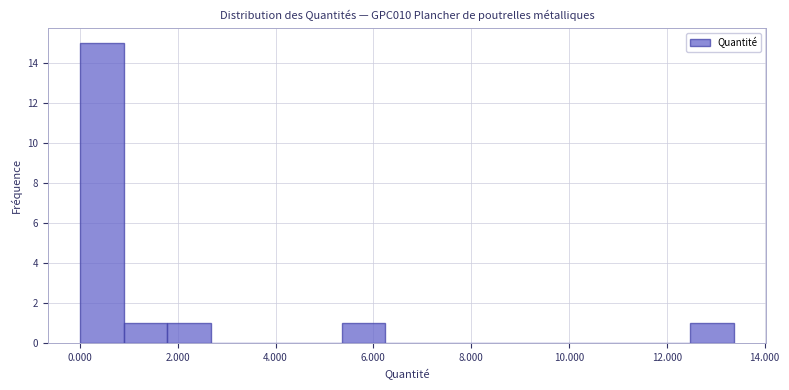

Reading left to right, list every bar in this chart as the range it spans on the x-axis followed by its height. Neither the bar edges nor the heights are printed on the chart, so give them approximately, as read against the axes.

0.0 to 1.0: 15
1.0 to 1.8: 1
1.8 to 2.6: 1
2.6 to 3.6: 0
3.6 to 4.4: 0
4.4 to 5.4: 0
5.4 to 6.2: 1
6.2 to 7.2: 0
7.2 to 8.0: 0
8.0 to 9.0: 0
9.0 to 9.8: 0
9.8 to 10.6: 0
10.6 to 11.6: 0
11.6 to 12.4: 0
12.4 to 13.4: 1